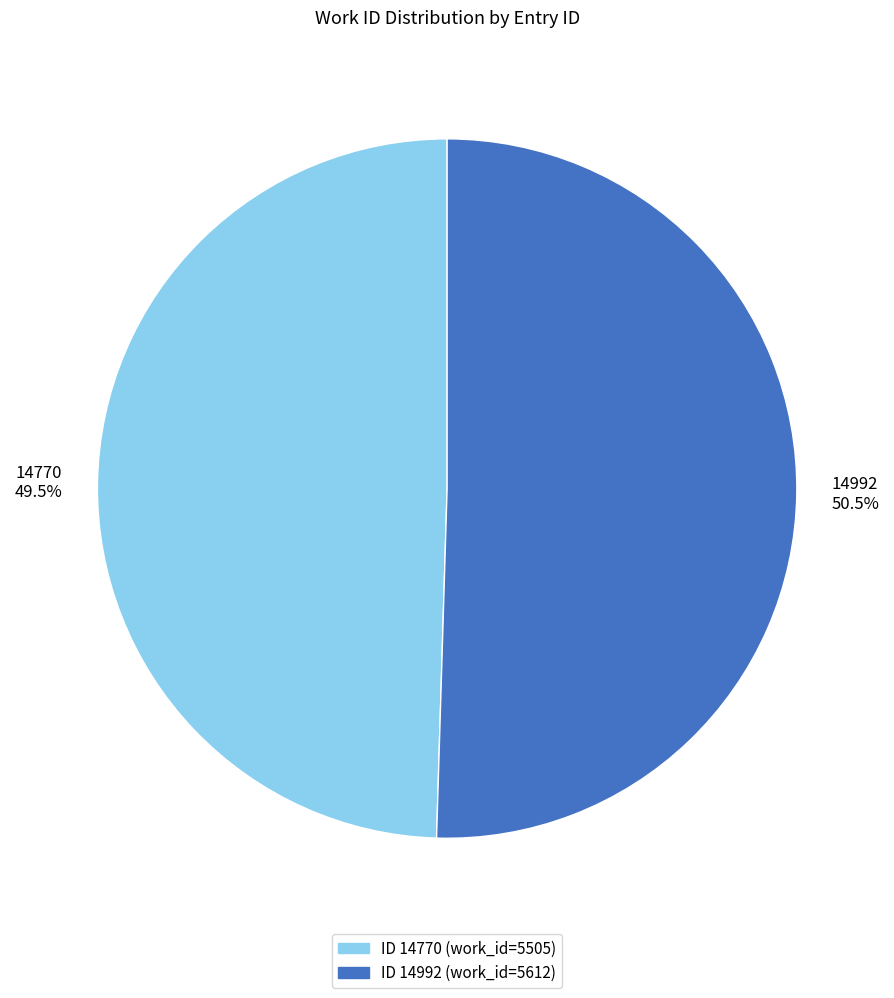

What percentage do 14770 and 14992 together represent?

100.0%